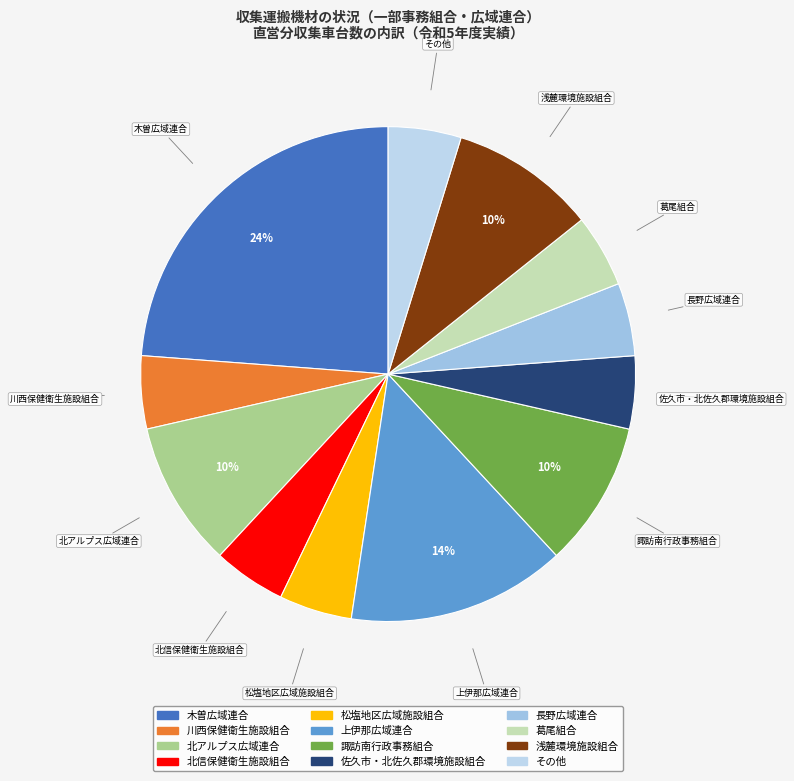

The 長野広域連合 slice represents 5% of the pie. True or false?

True